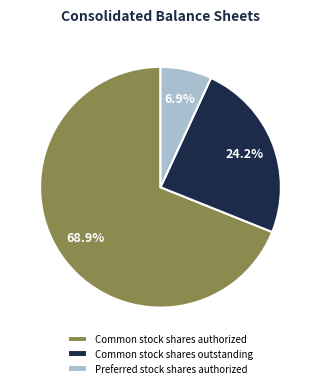

To the nearest percent, what is the average slice percentage?

33%